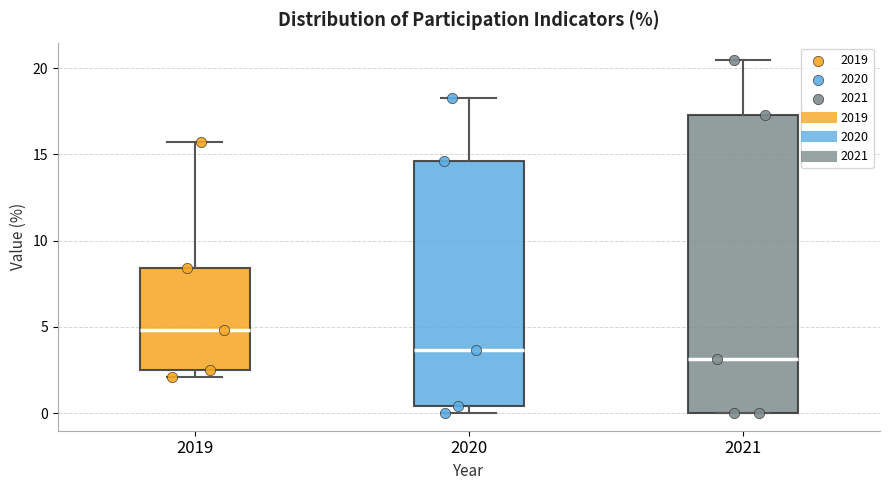

Where does the median line of the box at x = 2020 sit on the y-axis? The values are not printed on the chart, so give them approximately, as read against the axis.

3.5